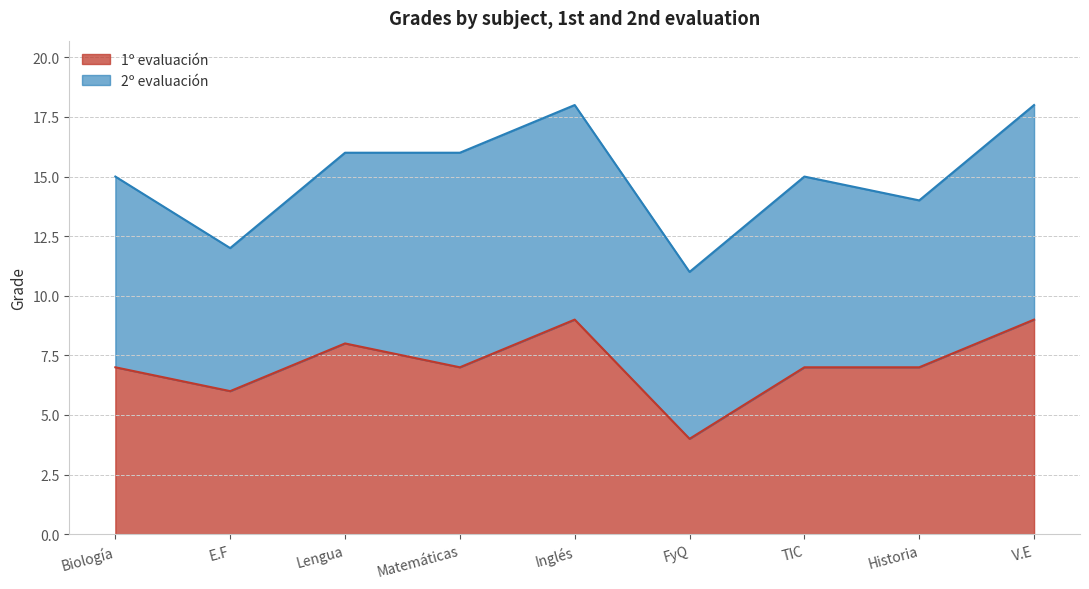

Count the number of values greater than 7.

3